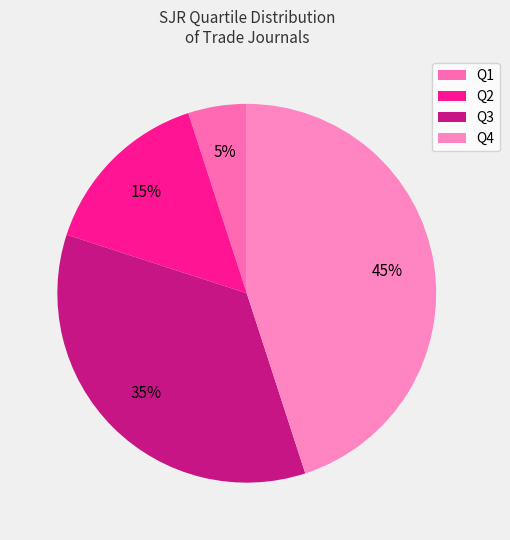

Which category has the smallest portion of the pie?

Q1